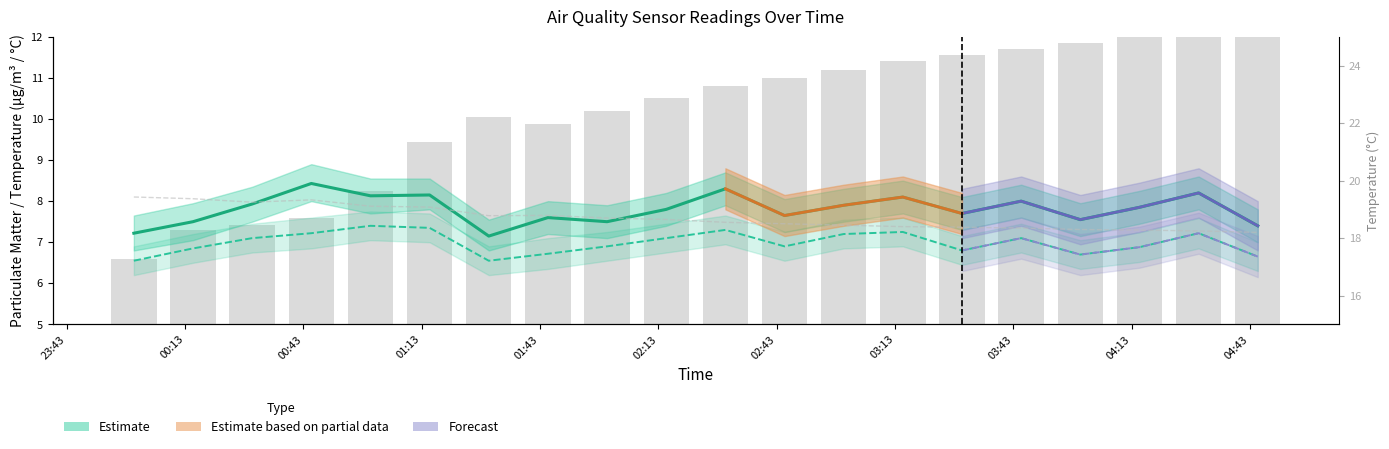

Count the SDS_P2 values in the range 6 to 7.

10